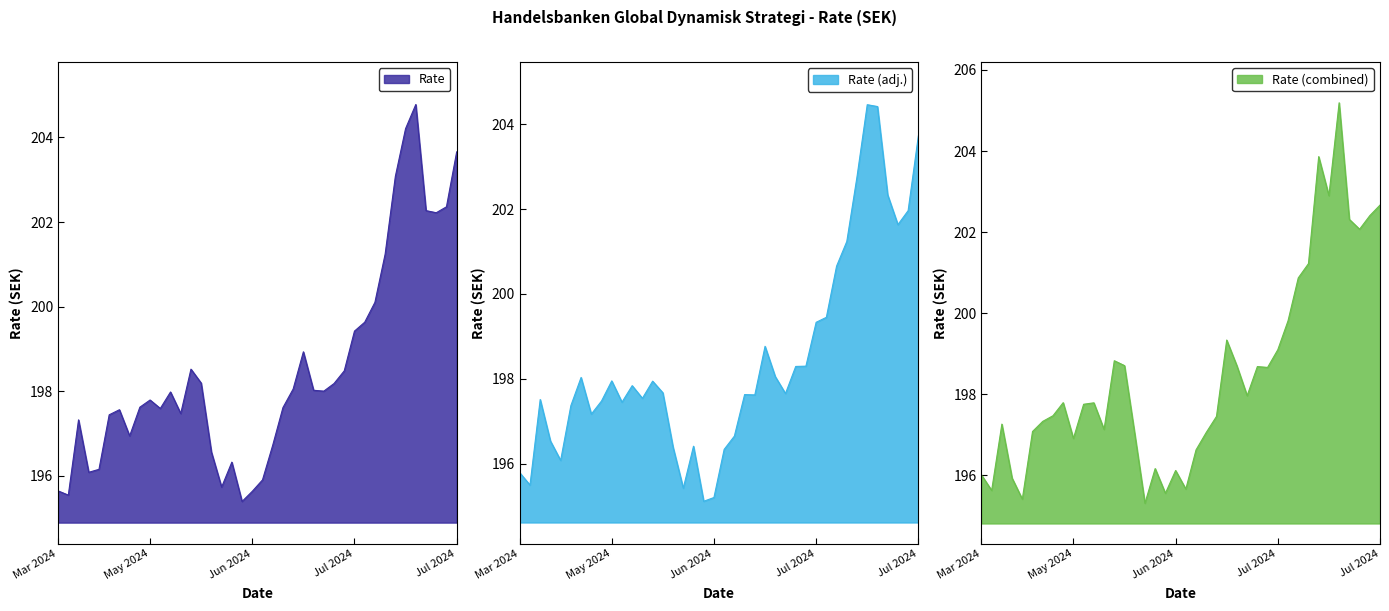

Rank the categories by value from highest to lowest.

16.07.2024, 15.07.2024, 22.07.2024, 12.07.2024, 19.07.2024, 17.07.2024, 18.07.2024, 11.07.2024, 10.07.2024, 09.07.2024, 08.07.2024, 28.06.2024, 22.05.2024, 05.07.2024, 23.05.2024, 03.07.2024, 27.06.2024, 01.07.2024, 02.07.2024, 20.05.2024, 16.05.2024, 15.05.2024, 26.06.2024, 17.05.2024, 13.05.2024, 21.05.2024, 10.05.2024, 28.03.2024, 14.05.2024, 25.06.2024, 24.05.2024, 14.06.2024, 08.05.2024, 02.04.2024, 24.06.2024, 07.06.2024, 12.03.2024, 20.06.2024, 27.03.2024, 17.06.2024